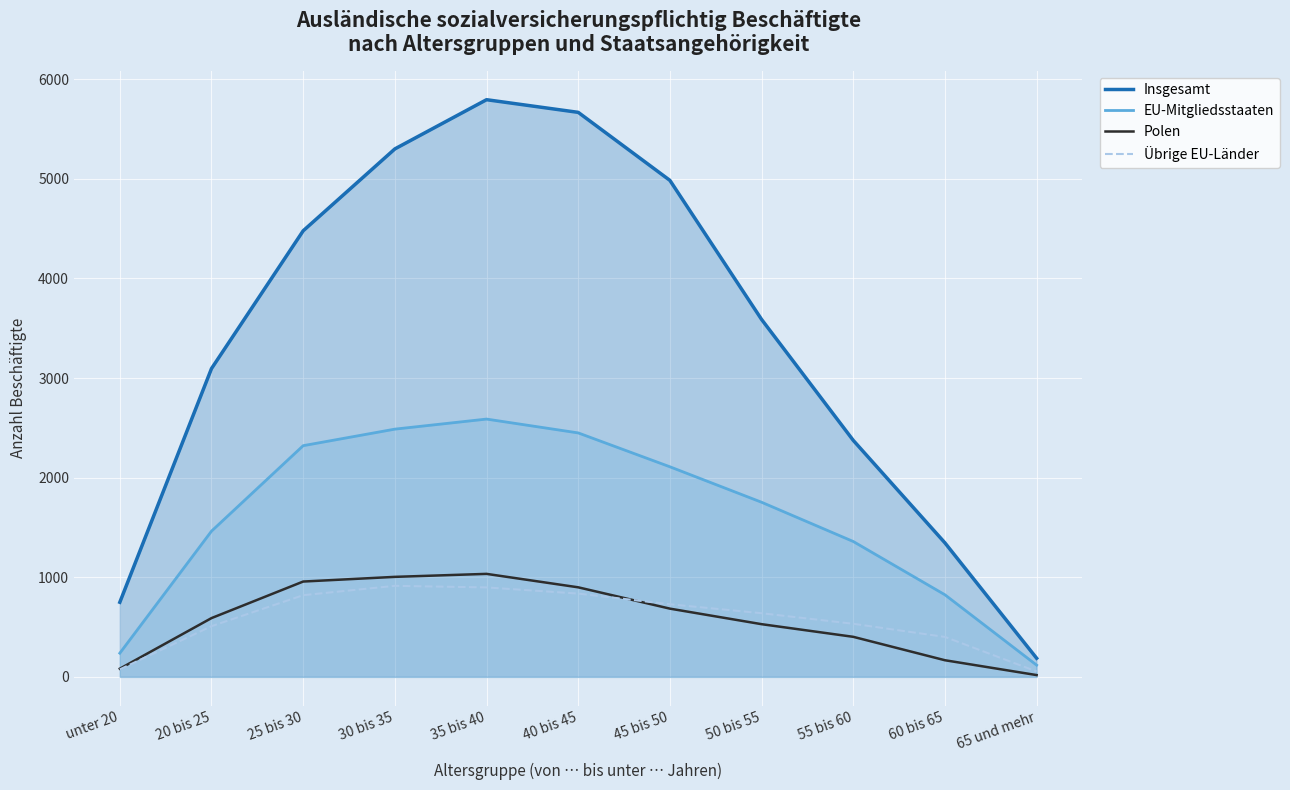

Is the value of EU-Mitgliedsstaaten at 20 bis 25 greater than the value of Polen at 60 bis 65?

Yes